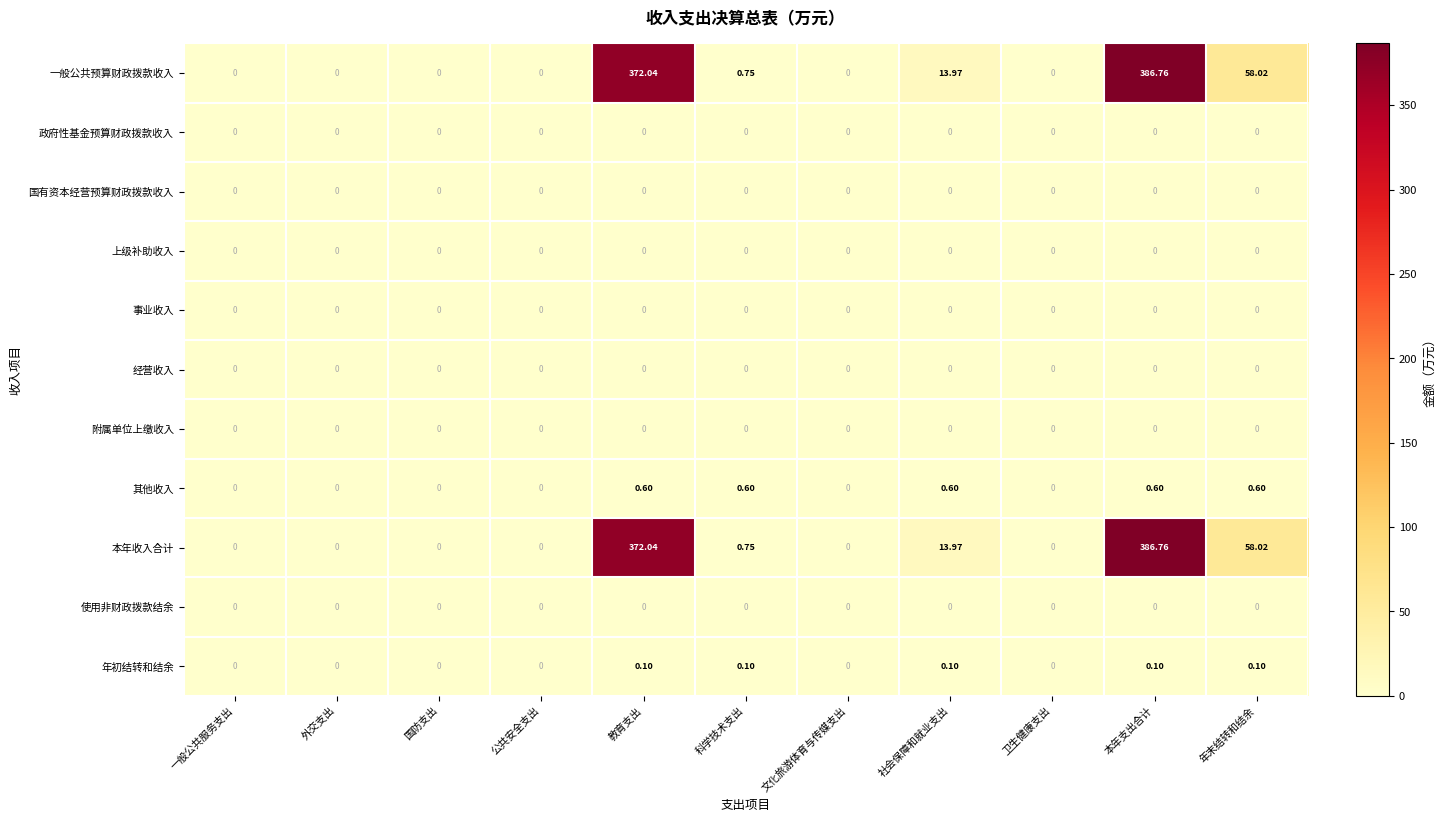

At which category is the sum across all series the highest?

本年支出合计